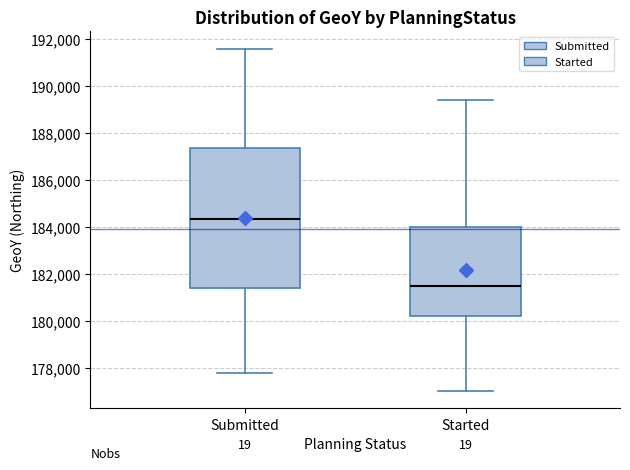

Reading left to right, transcribe this box plot: for each box, give where its median line is, the range the box spans, and where its two whiskers end, as read against the y-axis. The values are not printed on the chart, so give them approximately, as read against the axis.

Submitted: median 184400, box 181400 to 187400, whiskers 177800 to 191600
Started: median 181400, box 180200 to 184000, whiskers 177000 to 189400